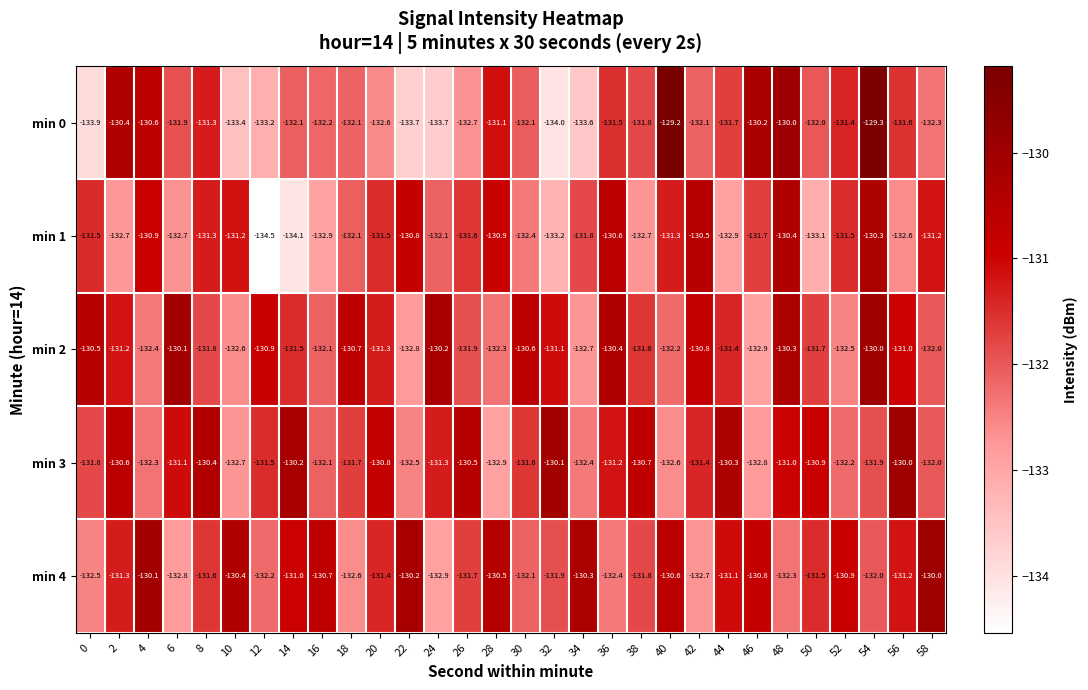

What is the difference between the highest and lowest values at 44?

2.6